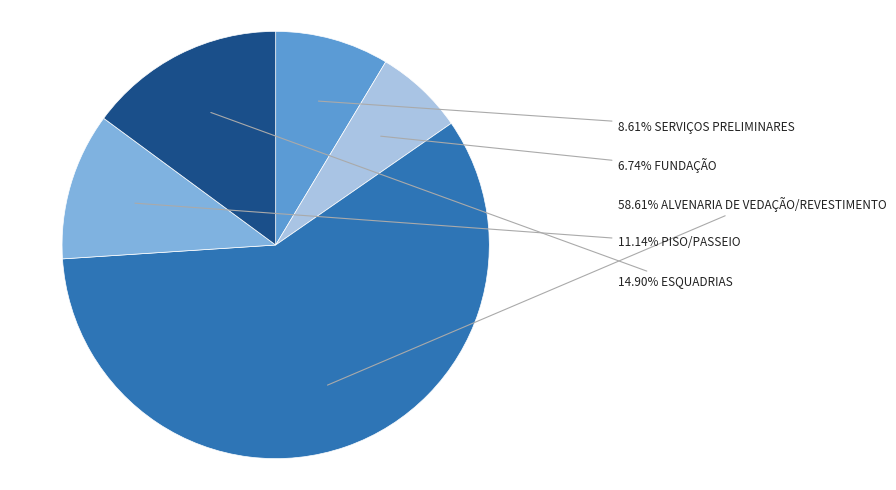

Is there a majority slice in this chart?

Yes